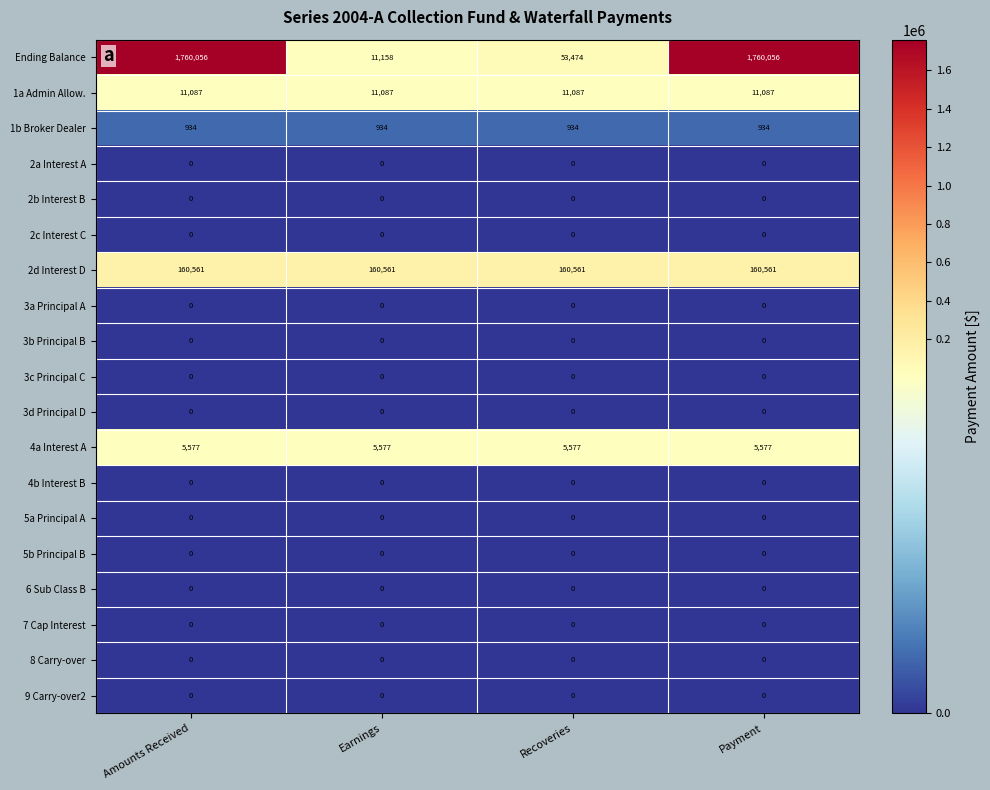

True or false: 2a Interest A has a value of 0 at Payment.

True